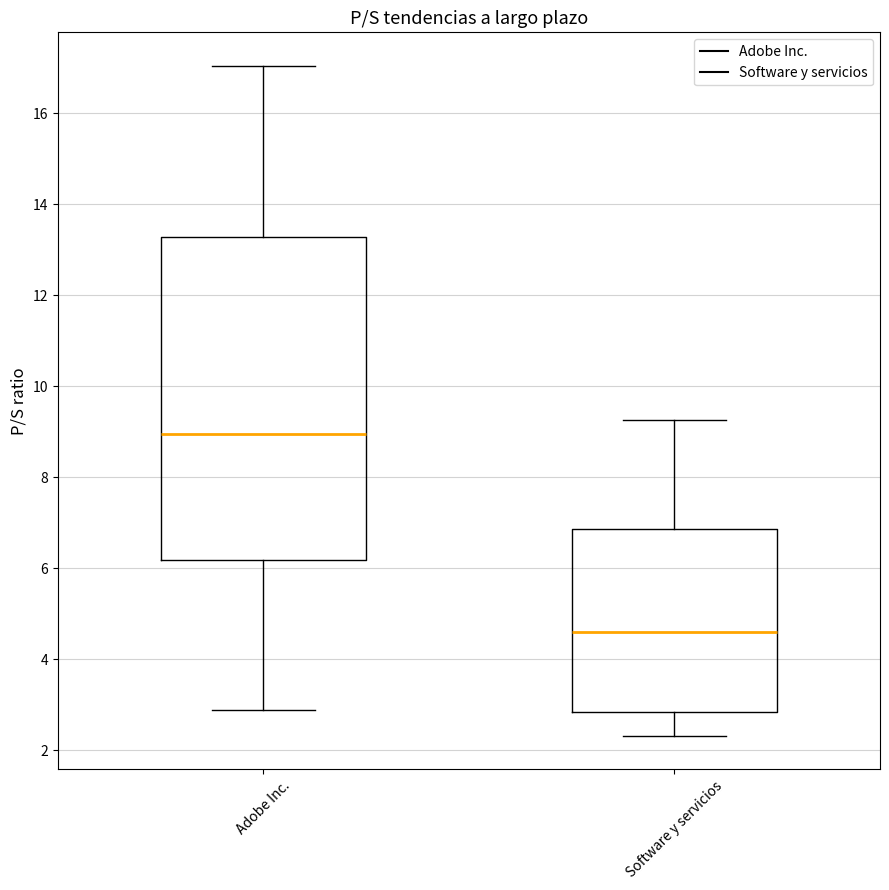

Reading left to right, read every box against the y-axis: the position of its median line, the range the box covers, and the ends of its whiskers. The values are not printed on the chart, so give them approximately, as read against the axis.

Adobe Inc.: median 9.0, box 6.2 to 13.2, whiskers 2.8 to 17.0
Software y servicios: median 4.6, box 2.8 to 6.8, whiskers 2.4 to 9.2